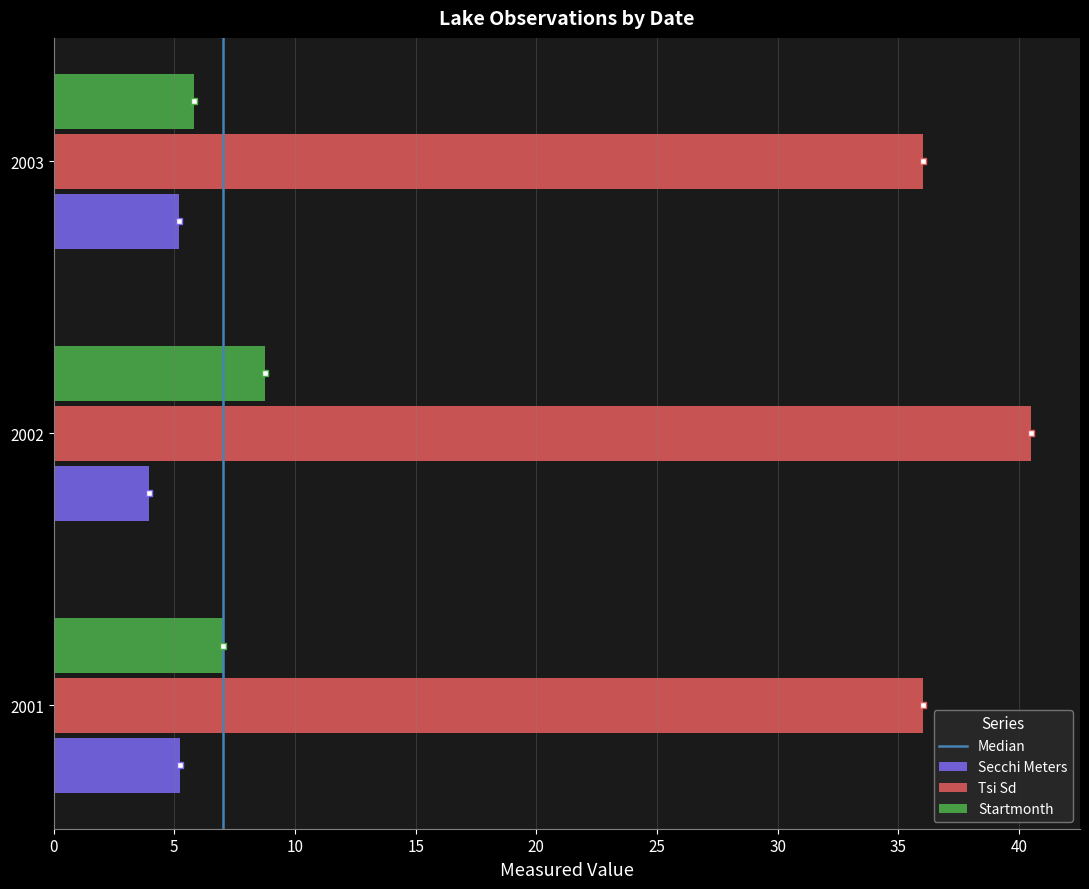

The Startmonth series shows 14.1 at 2002. True or false?

False